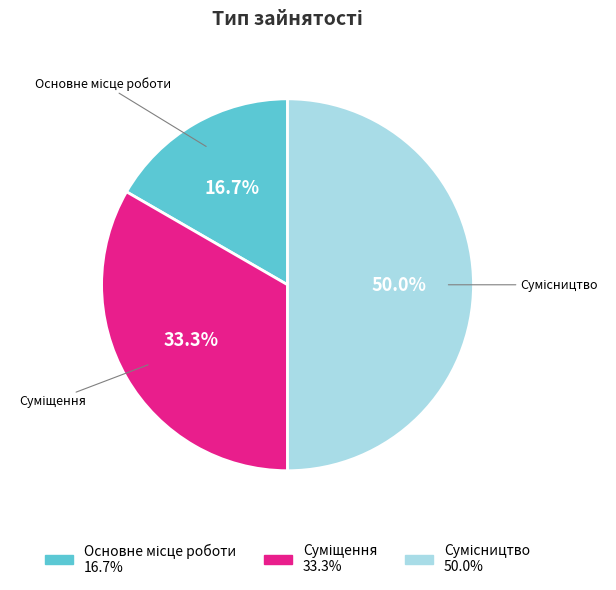

To the nearest percent, what portion does Суміщення represent?

33%